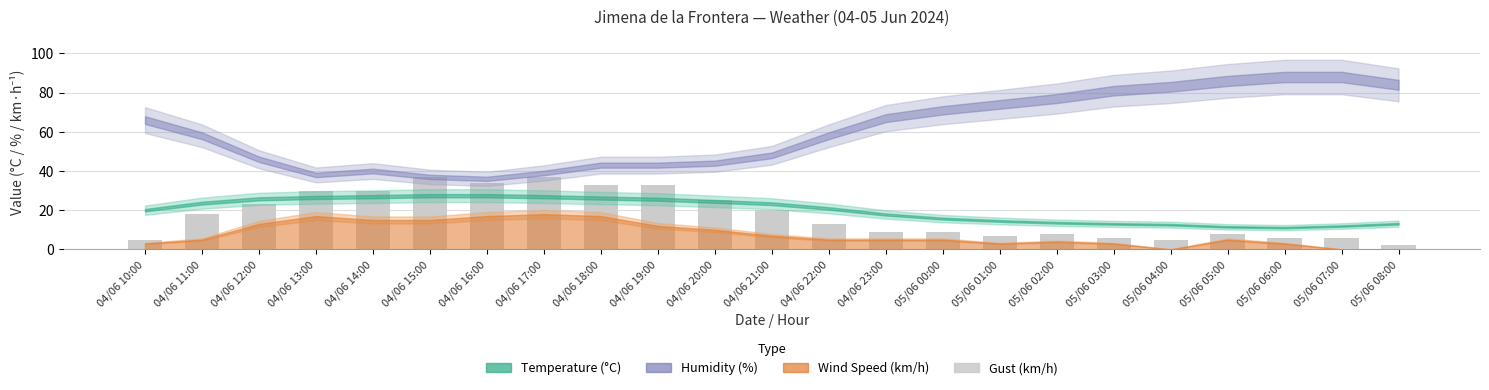

What is the change in value from 04/06 16:00 to 04/06 23:00?

-25